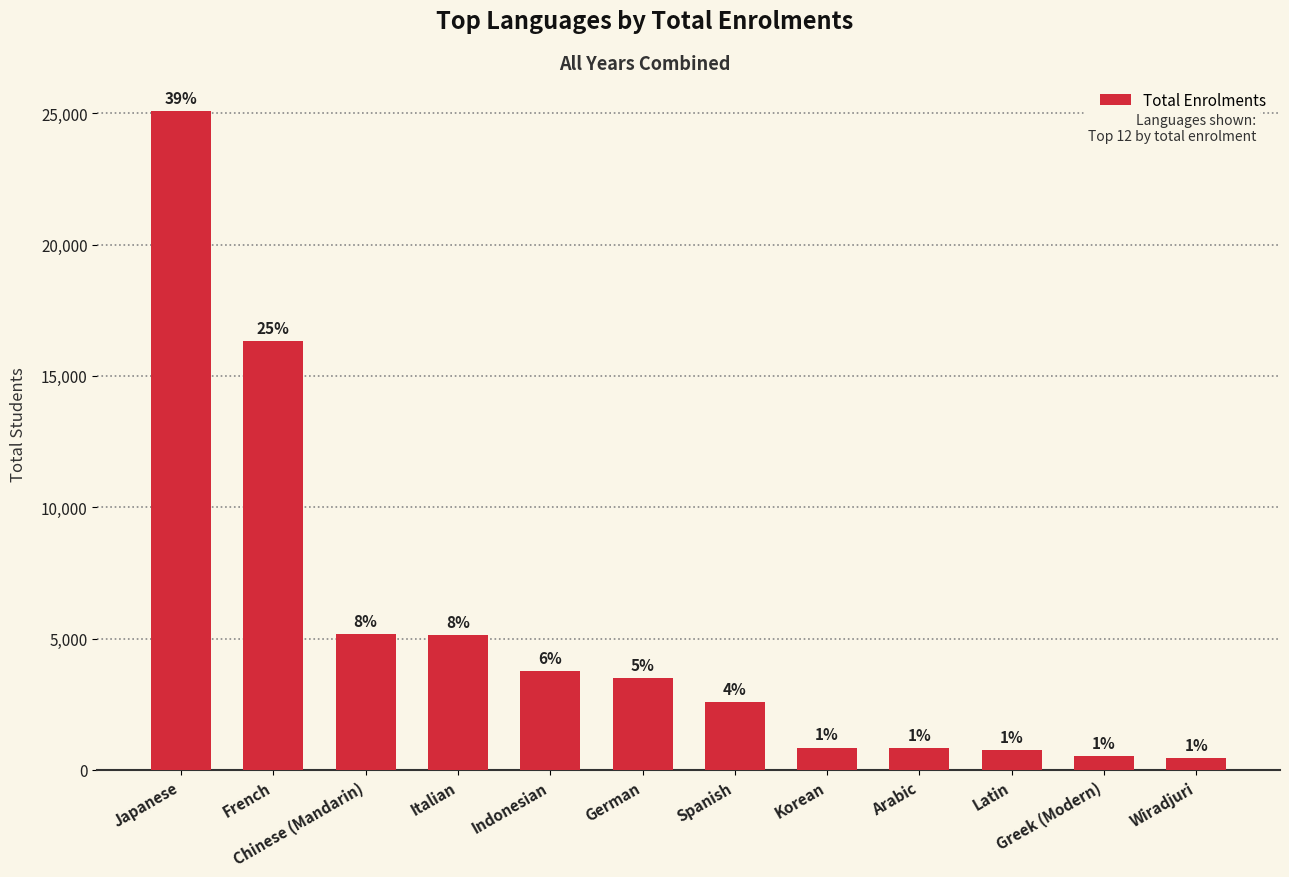

Reading left to right, what are all the values shown in this chart?

Japanese=25084	French=16330	Chinese (Mandarin)=5177	Italian=5121	Indonesian=3768	German=3500	Spanish=2577	Korean=851	Arabic=822	Latin=757	Greek (Modern)=521	Wiradjuri=444